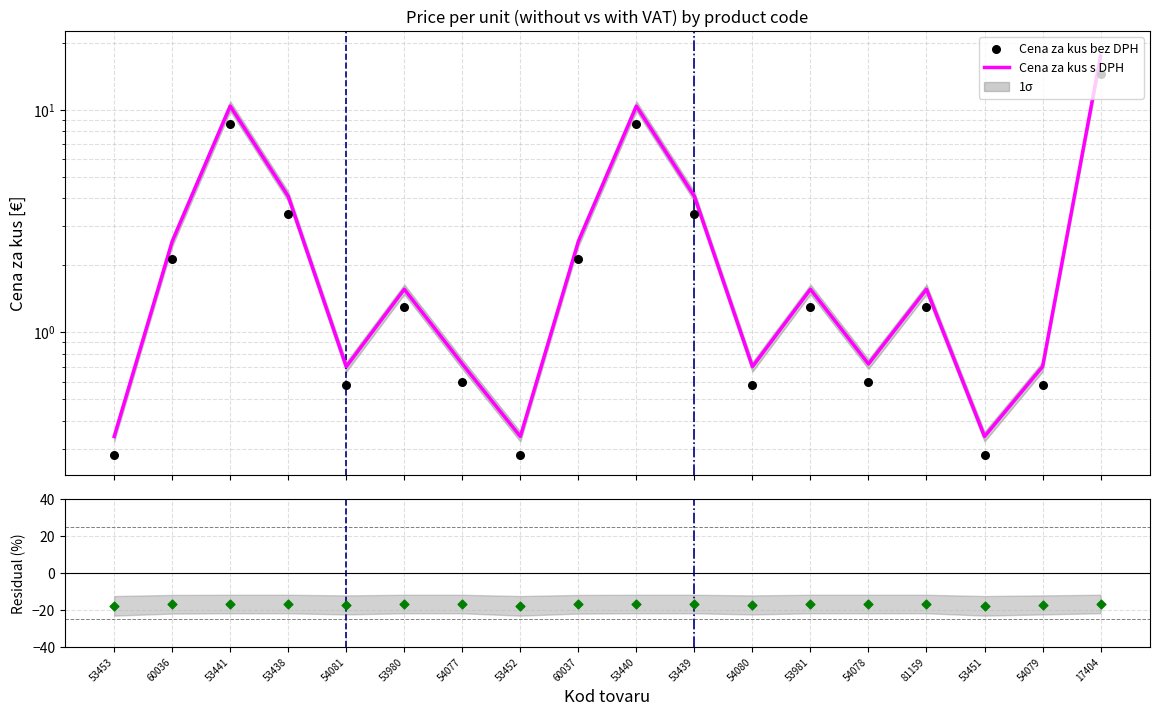

What is the total value across all series at 53441?

2.4